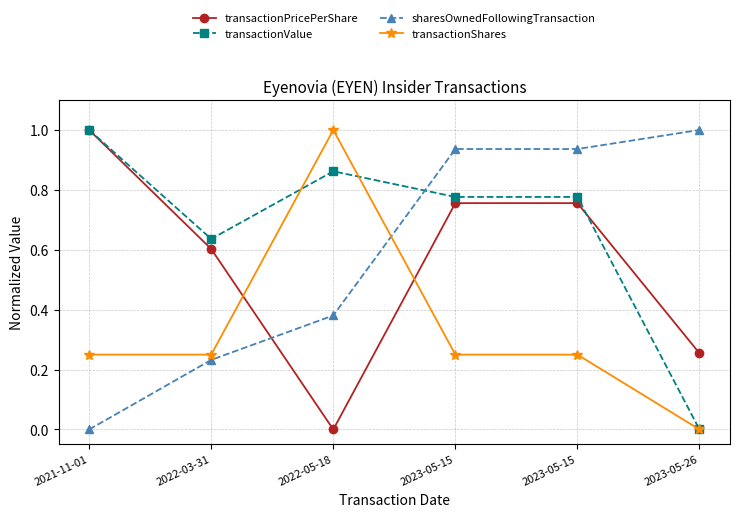

How many interior local valleys does the transactionPricePerShare series have?

1